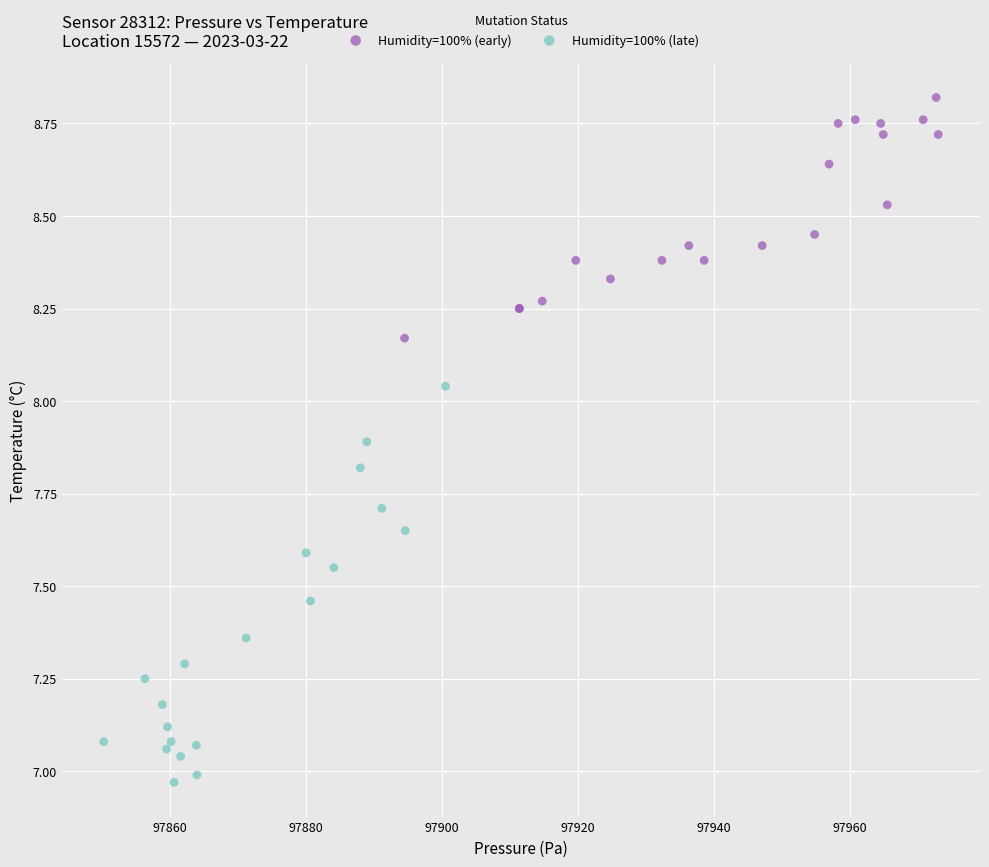

Which series reaches the maximum Y coordinate?

Humidity=100% (early)